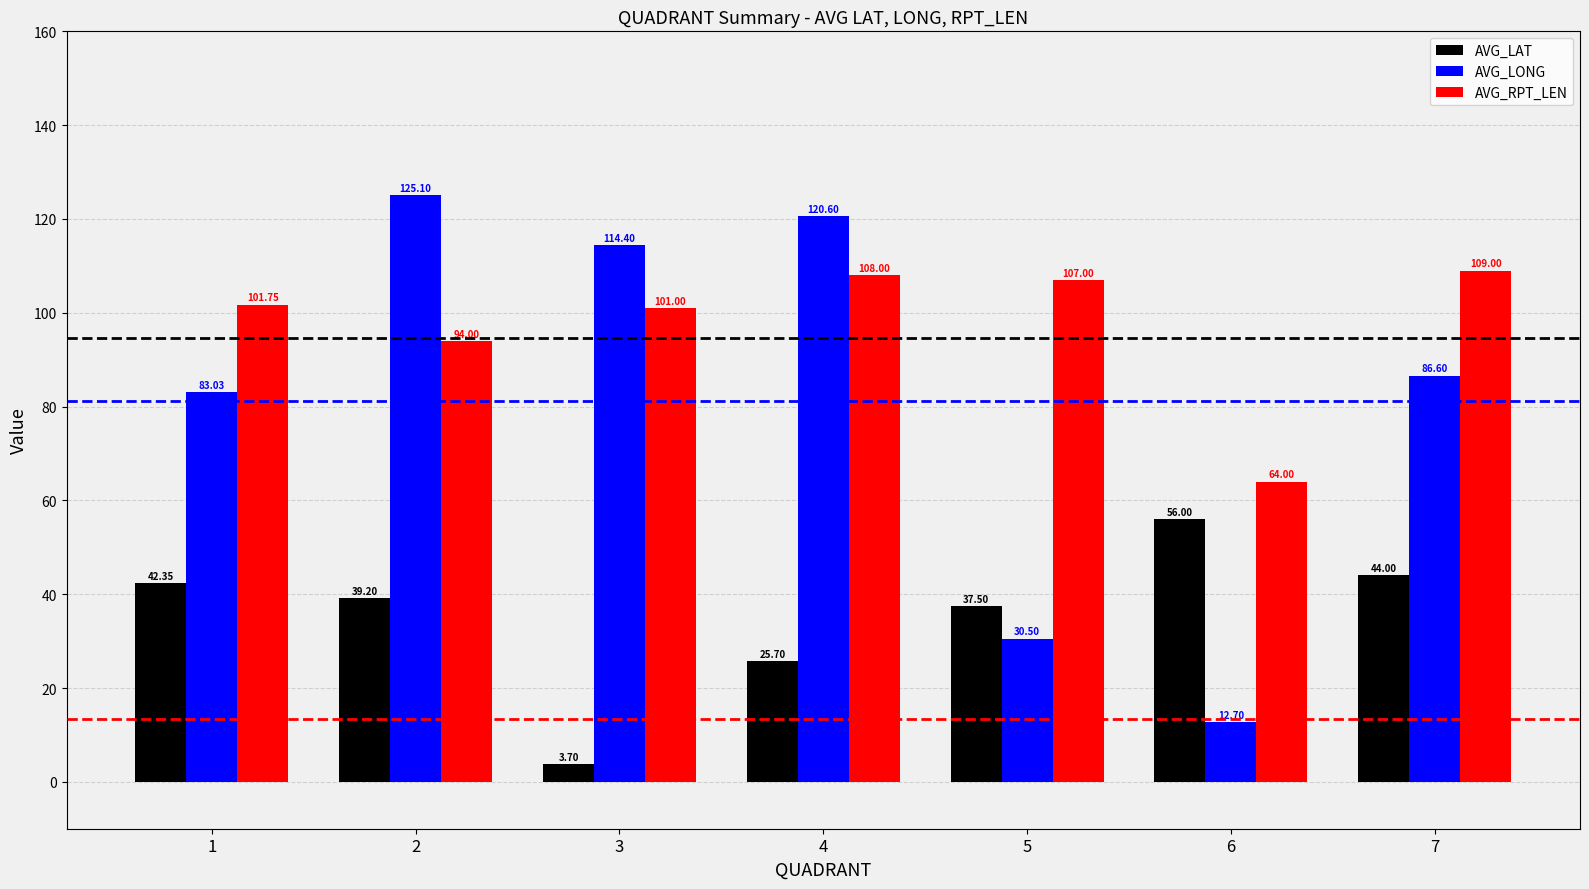

How many values in the AVG_LAT series exceed 39?

4